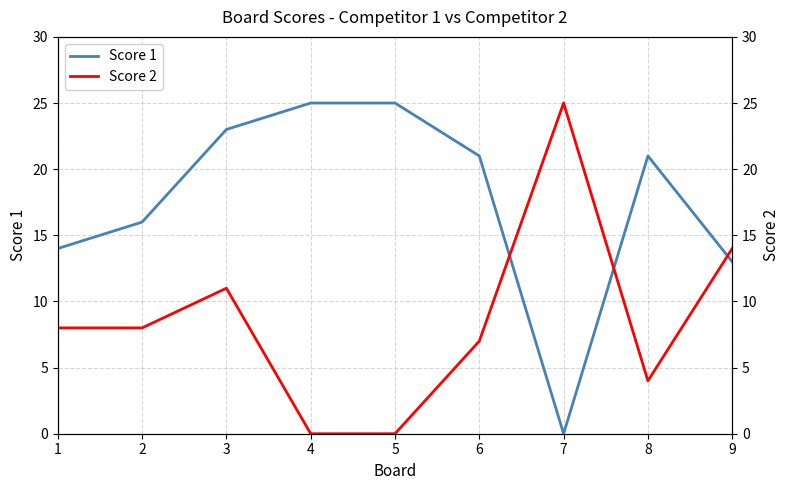

What is the spread (max minus min) of values at 6?

14